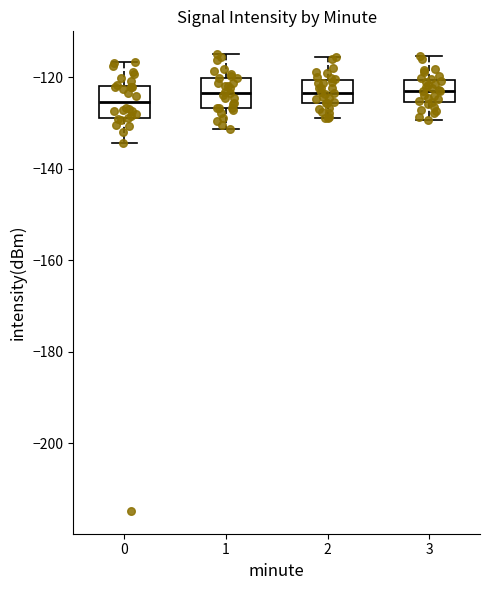

Reading left to right, read every box against the y-axis: the position of its median line, the range the box covers, and the ends of its whiskers. The values are not printed on the chart, so give them approximately, as read against the axis.

0: median -126, box -128 to -122, whiskers -134 to -116
1: median -124, box -126 to -120, whiskers -132 to -114
2: median -124, box -126 to -120, whiskers -130 to -116
3: median -122, box -126 to -120, whiskers -130 to -116